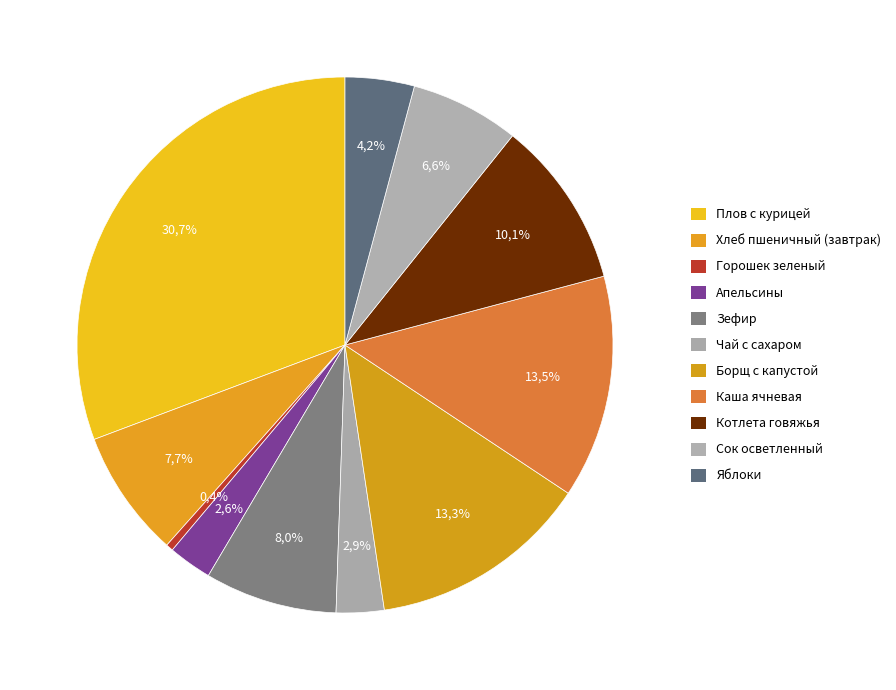

What is the total percentage of Апельсины and Чай с сахаром?

5.5%